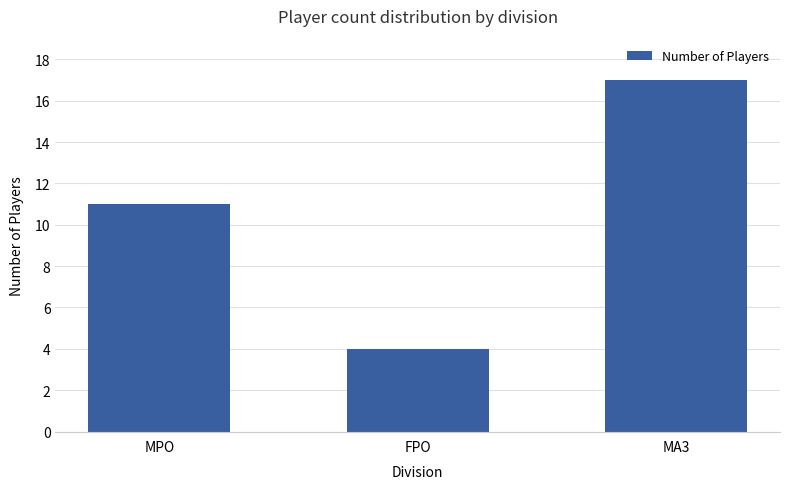

How many values are between 4 and 17?

3